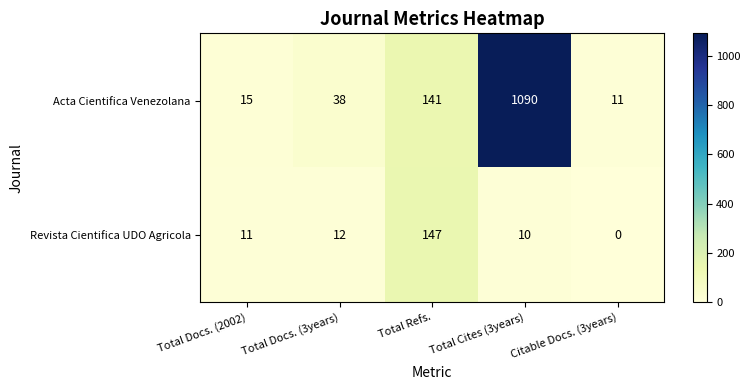

Which series has the largest total across all categories?

Acta Cientifica Venezolana